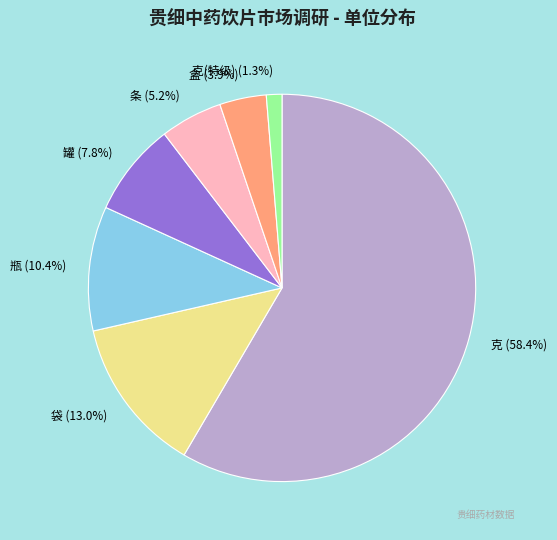

Which category has the biggest portion of the pie?

克